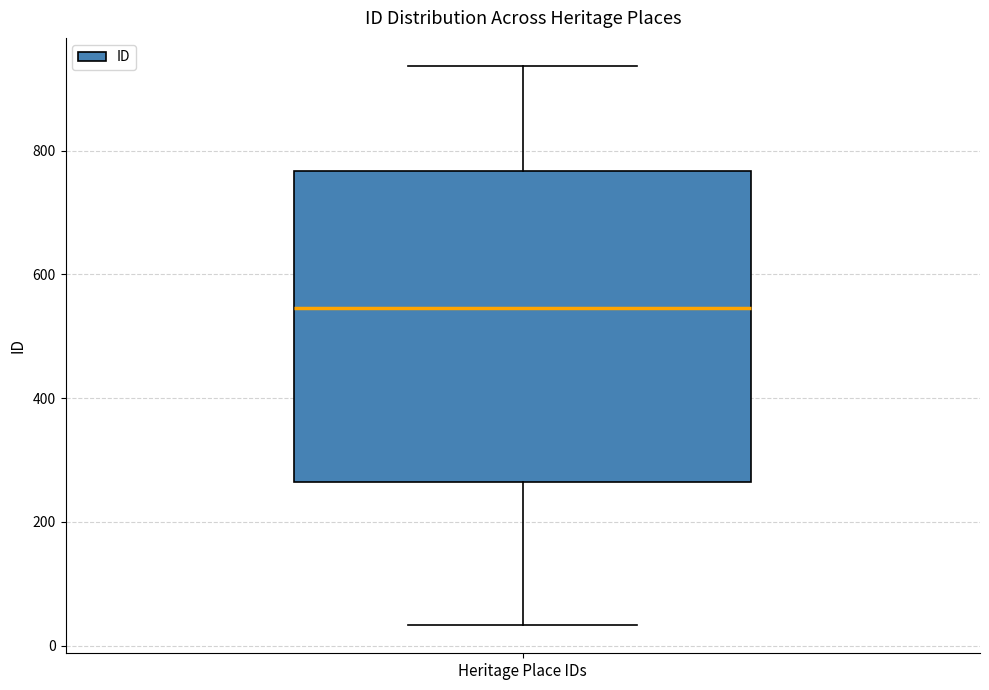

Read this box plot against the y-axis: the position of the median line, the range covered by the box, and the ends of both whiskers. The values are not printed on the chart, so give them approximately, as read against the axis.

median 540, box 260 to 760, whiskers 40 to 940